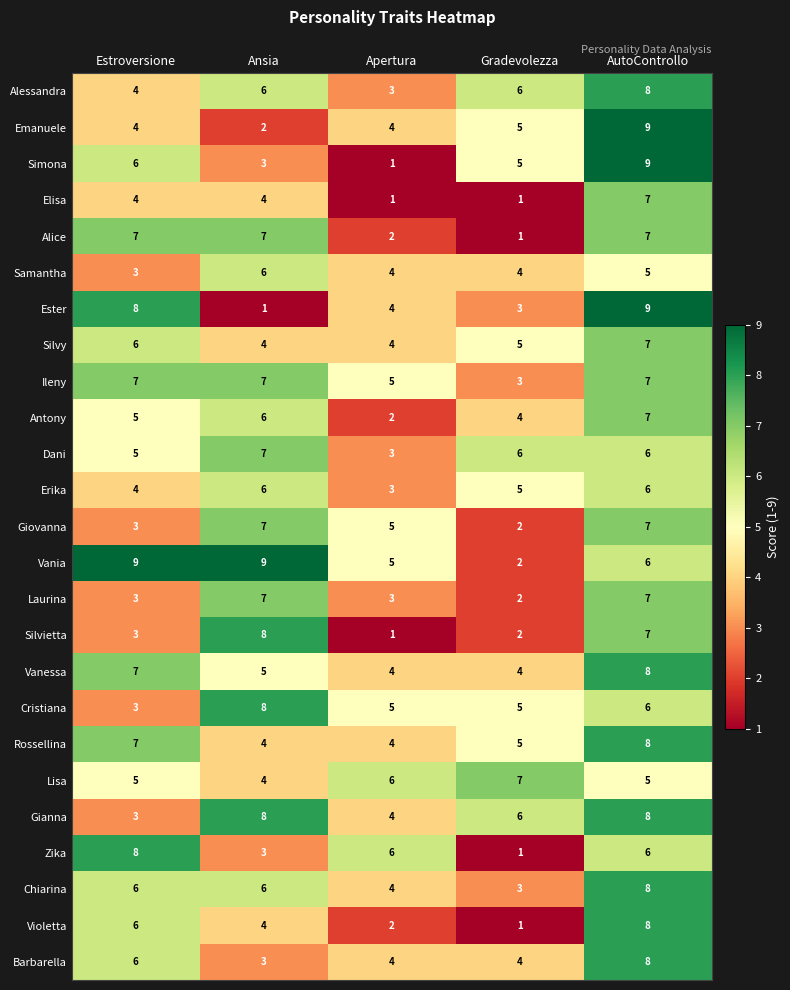

The value of Alice at Ansia is 7. True or false?

True